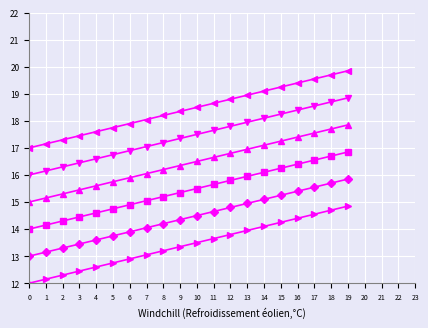

Count the number of data series in this chart.

6